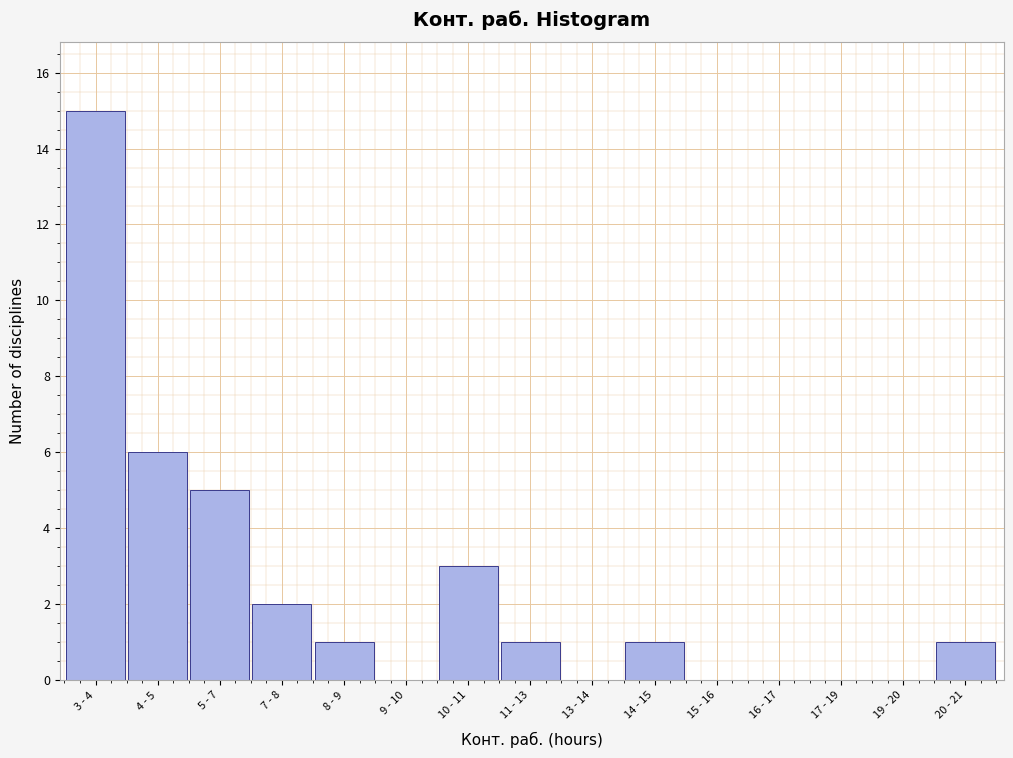

Reading left to right, list all the values displayed in this chart.

3 - 4=15	4 - 5=6	5 - 7=5	7 - 8=2	8 - 9=1	9 - 10=0	10 - 11=3	11 - 13=1	13 - 14=0	14 - 15=1	15 - 16=0	16 - 17=0	17 - 19=0	19 - 20=0	20 - 21=1